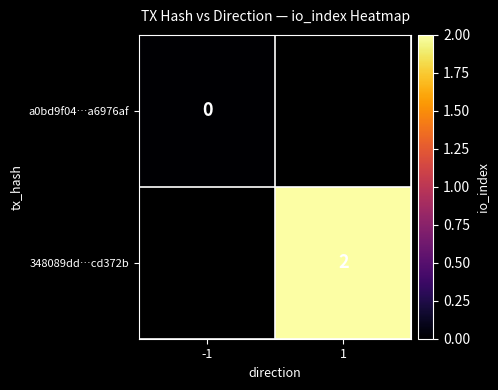

What is the maximum value shown in the chart?

2.0